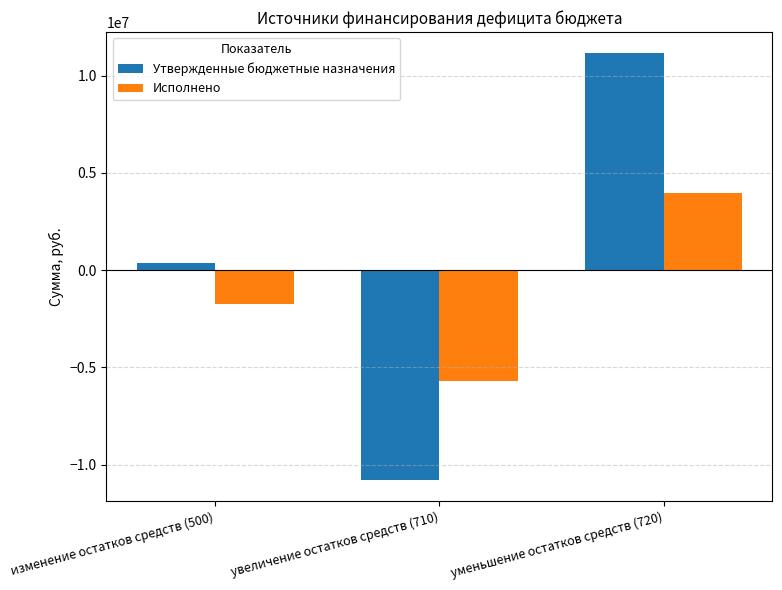

Is the value of Утвержденные бюджетные назначения at уменьшение остатков средств (720) greater than the value of Исполнено at увеличение остатков средств (710)?

Yes